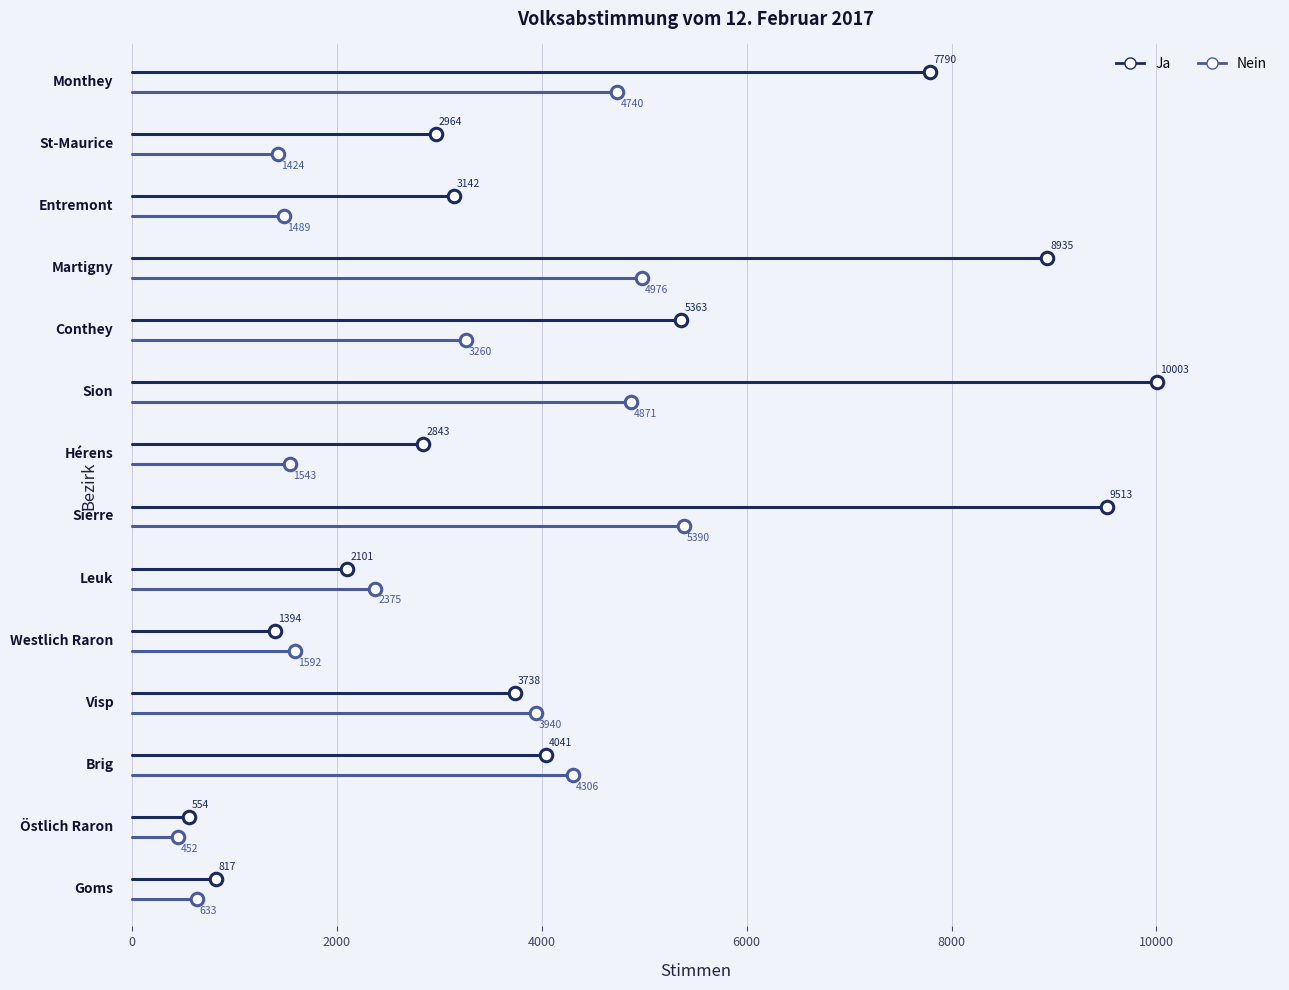

What are all the series names shown in the legend?

Ja, Nein